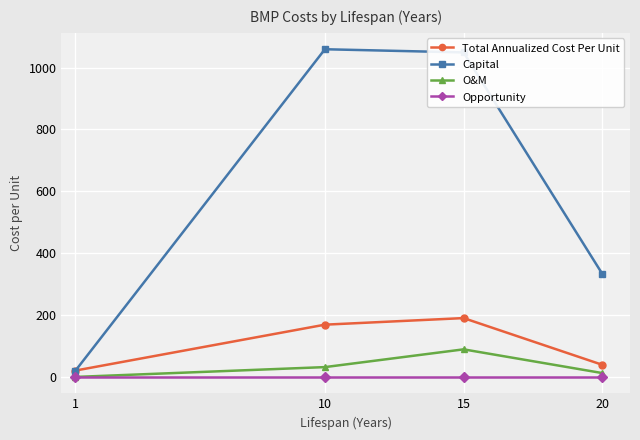

Is the value of Opportunity at 10 greater than the value of Capital at 20?

No